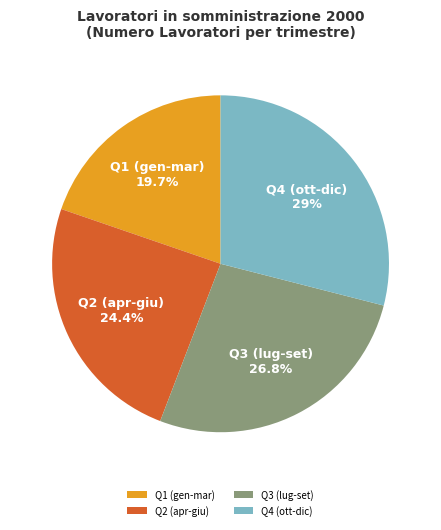

Do Q3 (lug-set) and Q2 (apr-giu) together represent more than half of the pie?

Yes